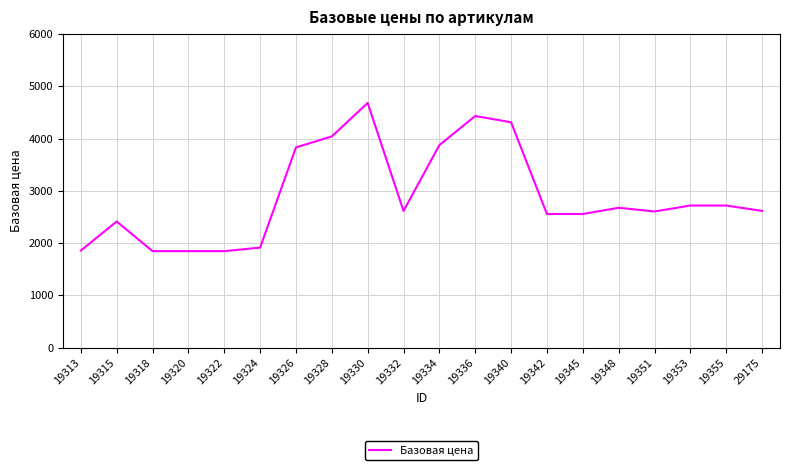

What is the change in value from 19313 to 19340?

+2455